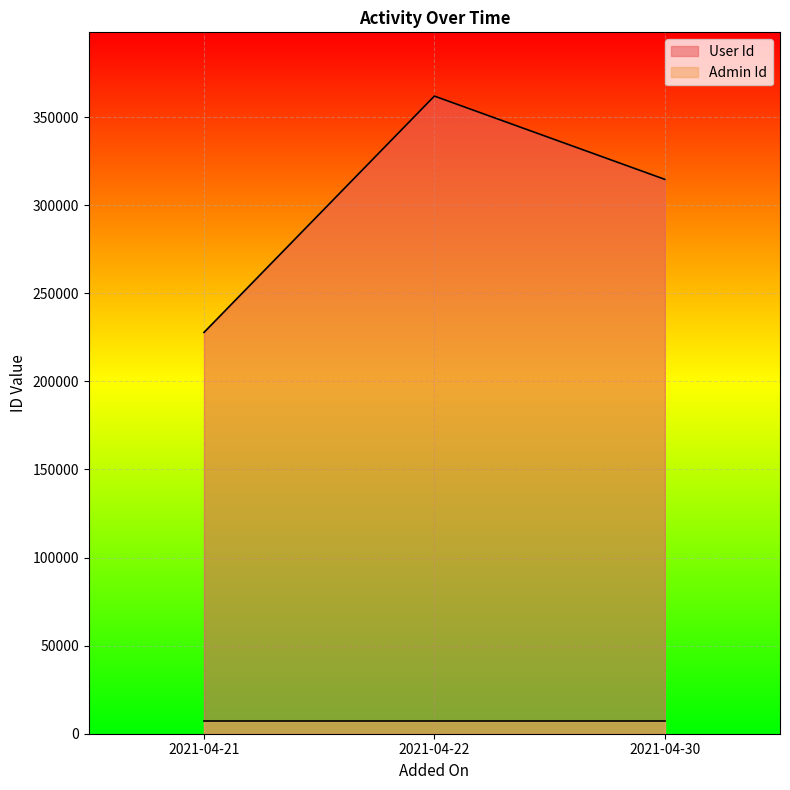

List the labels in order of value, smallest first.

2021-04-21, 2021-04-30, 2021-04-22